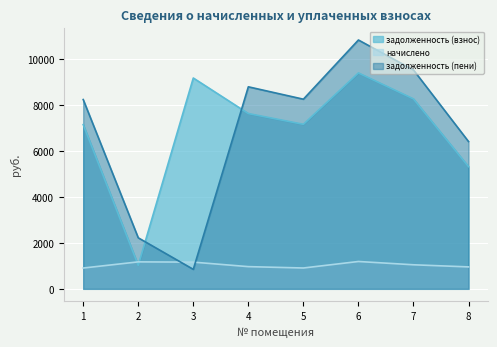

Reading left to right, list all the values displayed in this chart.

задолженность (взнос): 1=7154.6	2=1025.7	3=9183.9	4=7635.9	5=7167.7	6=9405.1	7=8273.3	8=5322.7
начислено: 1=905.9	2=1174.3	3=1162.8	4=966.8	5=907.5	6=1190.8	7=1047.5	8=955.3
задолженность (пени): 1=8246.1	2=2222.9	3=848.7	4=8800.8	5=8261.1	6=10839.9	7=9535.5	8=6416.7